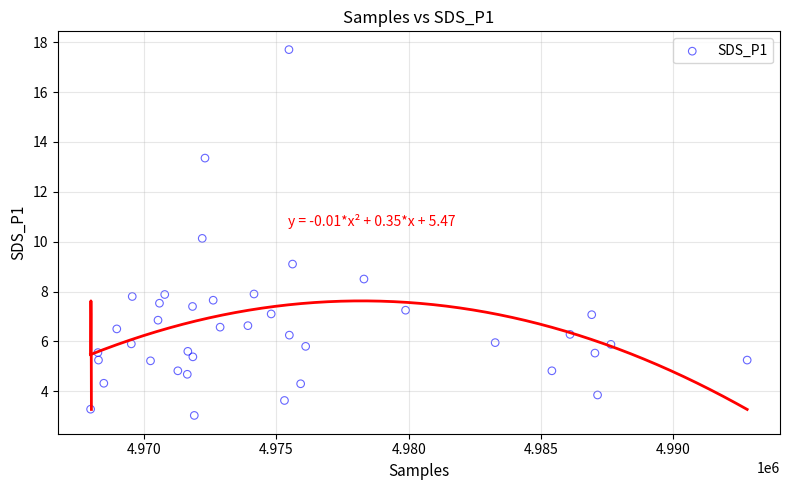

What is the range of Y values (max minus min)?

14.7